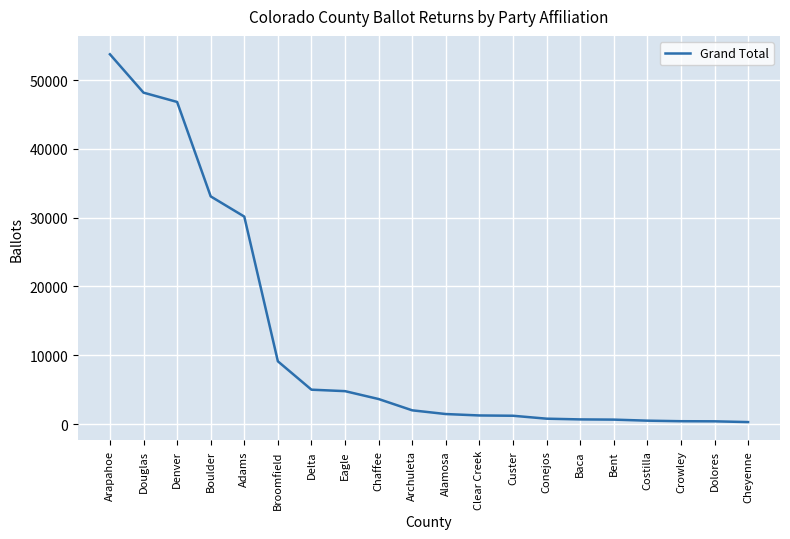

Approximately how many times larger is the value at Delta compared to Custer?

4.2